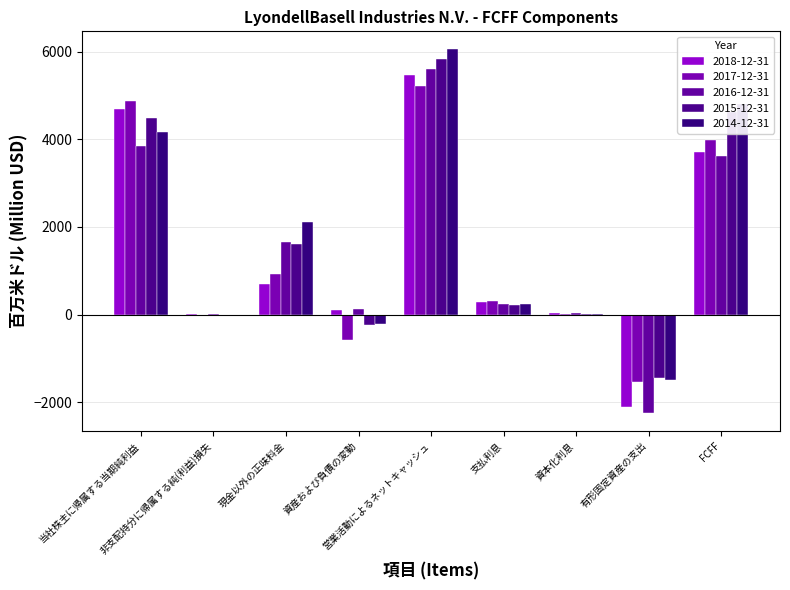

What is the label of the 3rd bar from the right?

資本化利息